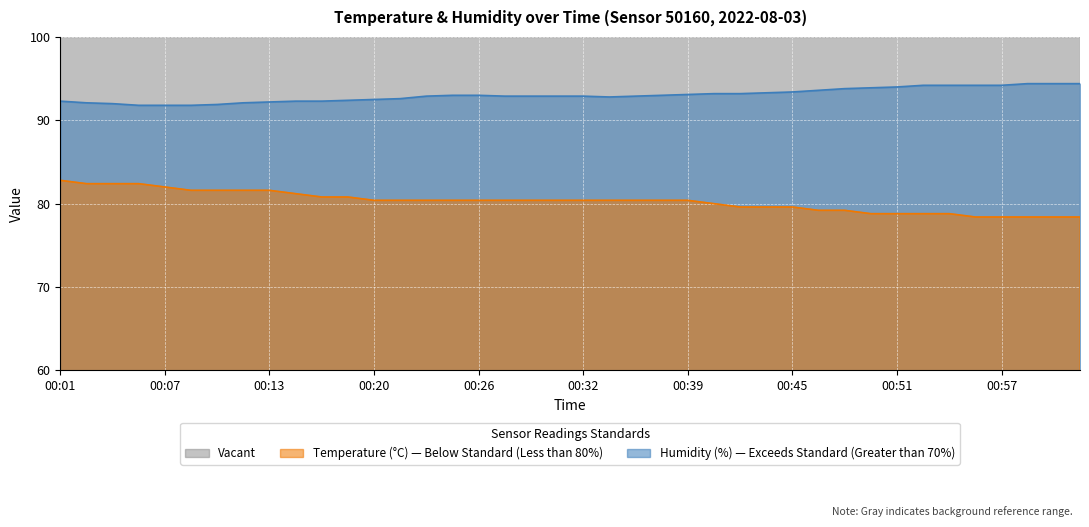

Is the value of humidity at 00:42 greater than the value of temperature at 00:46?

Yes